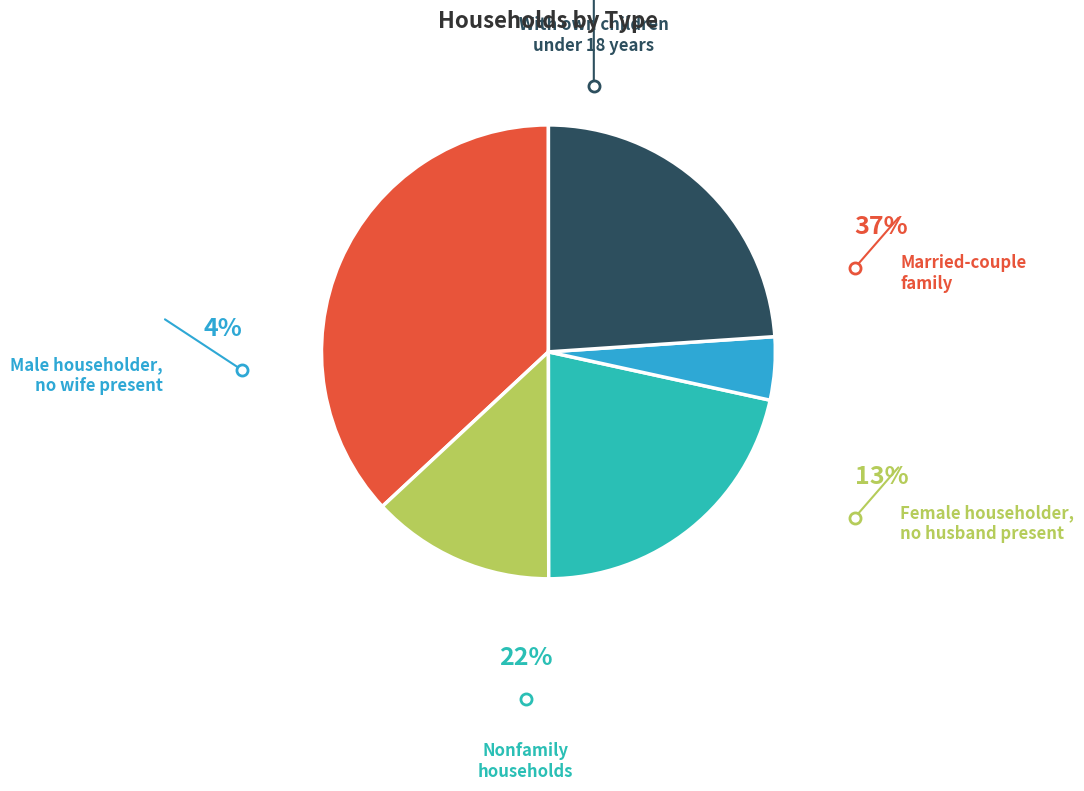

To the nearest percent, what is the difference between the largest and smallest slice percentages?

32%